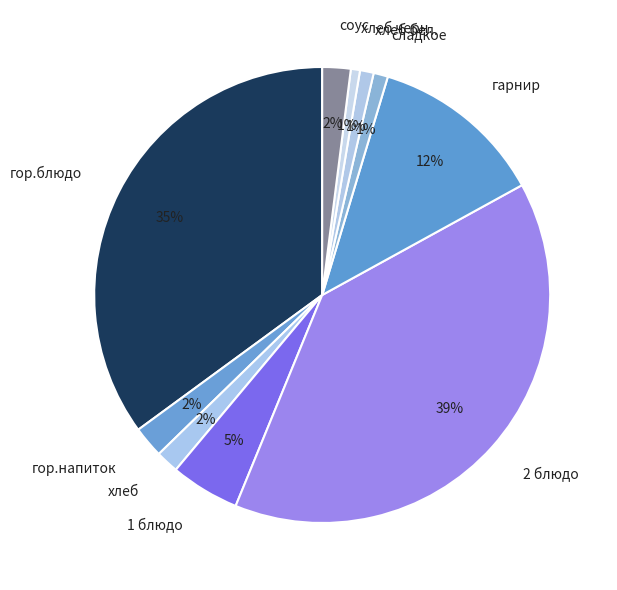

Between гор.блюдо and 2 блюдо, which is larger?

2 блюдо